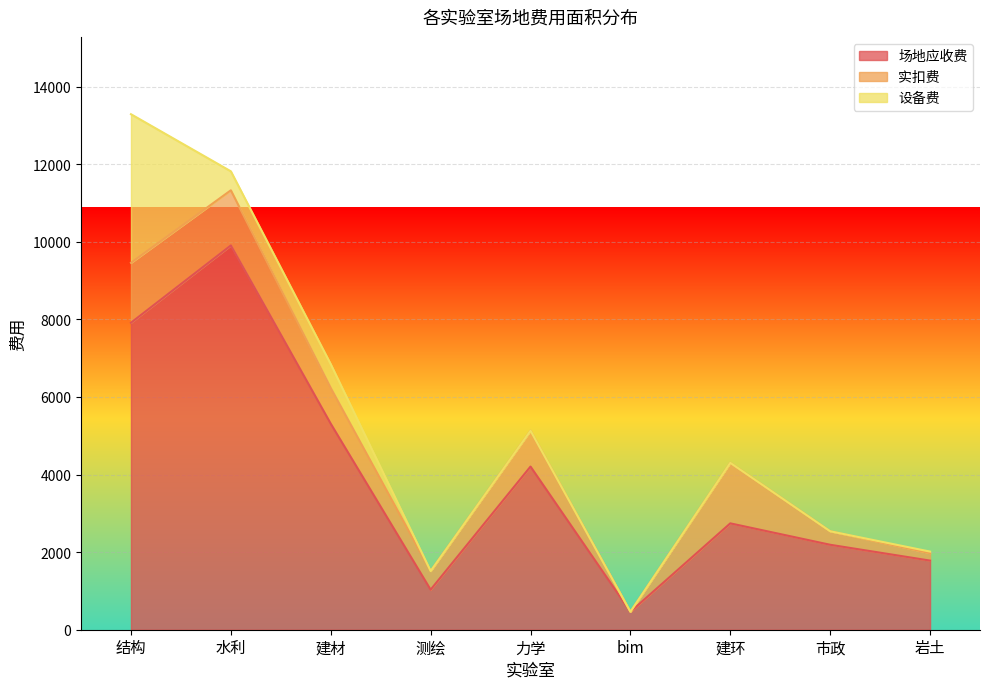

True or false: 场地应收费 and 实扣费 cross at least once.

False